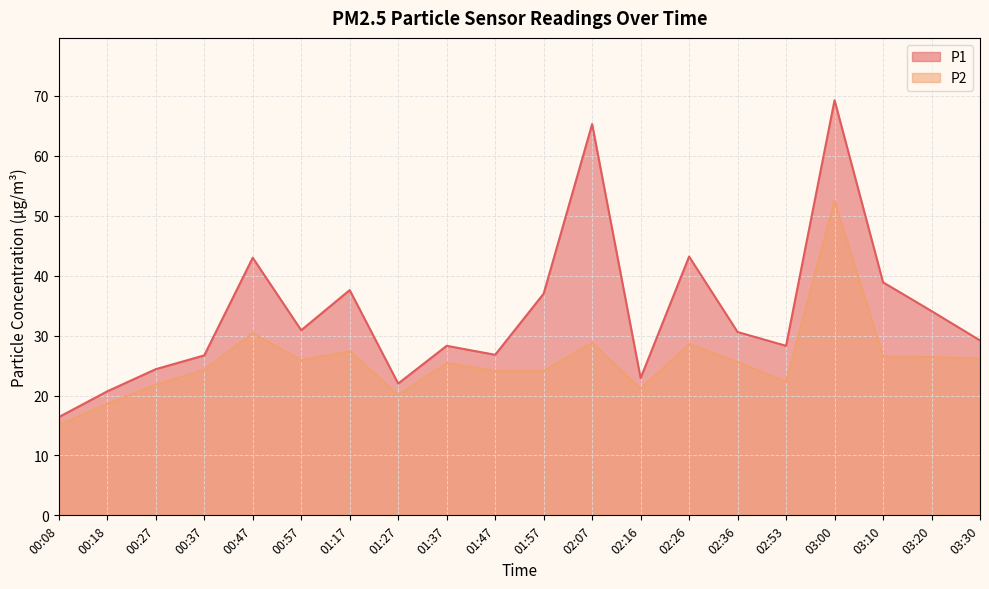

At which category is the sum across all series the highest?

03:00